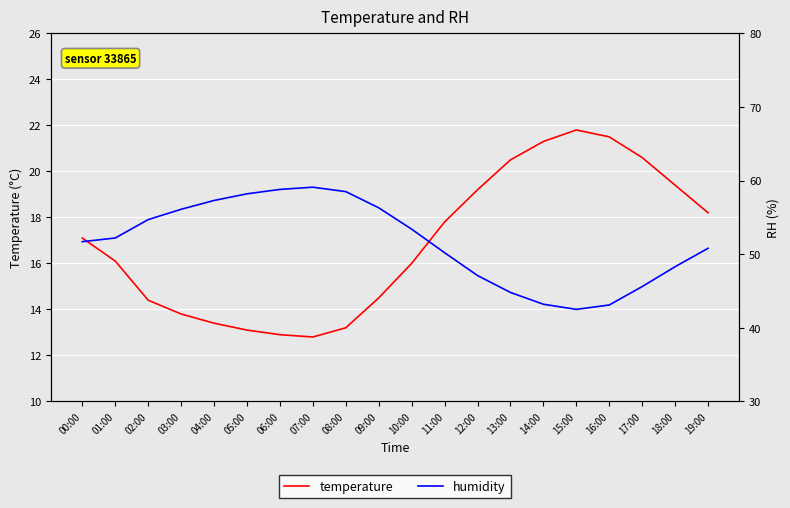

How many interior local peaks does the humidity series have?

1